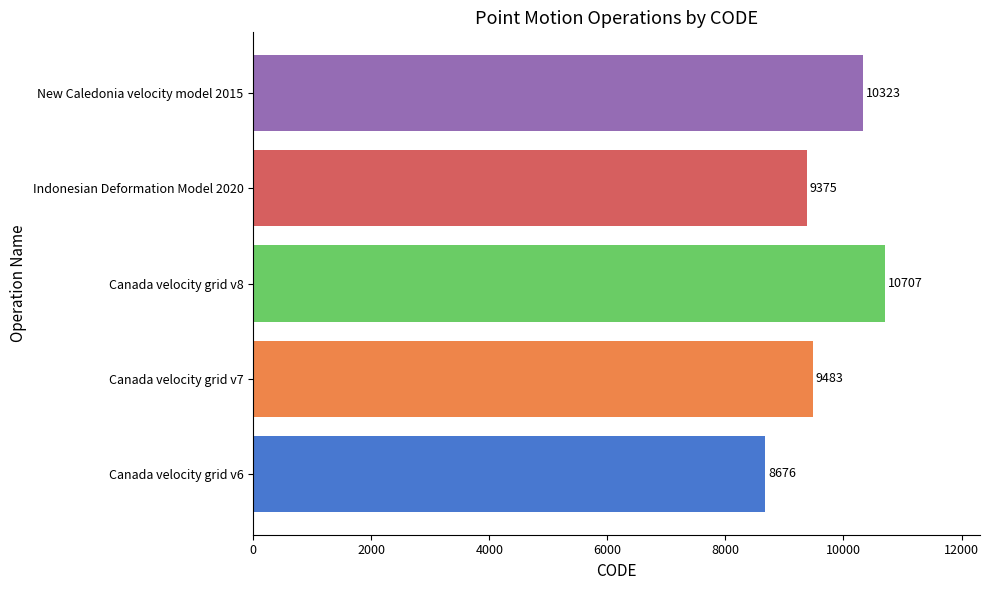

Rank the categories by value from lowest to highest.

Canada velocity grid v6, Indonesian Deformation Model 2020, Canada velocity grid v7, New Caledonia velocity model 2015, Canada velocity grid v8